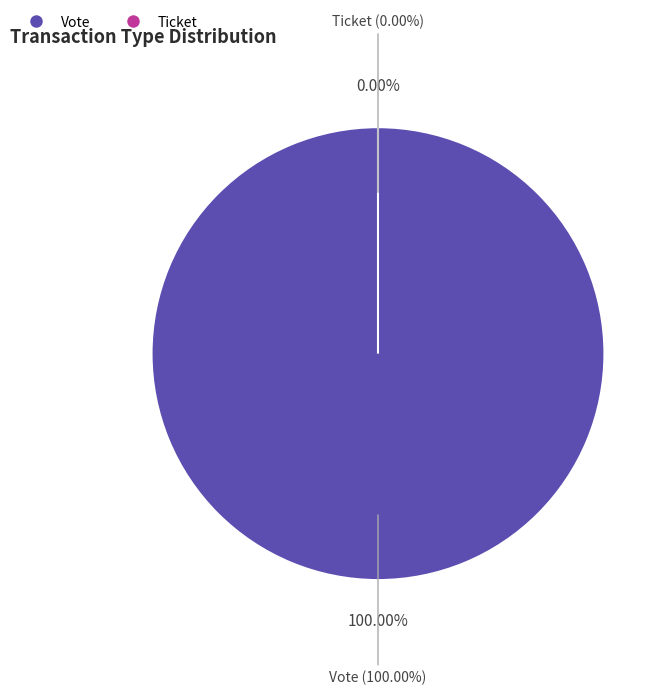

Does Ticket represent more than half of the total?

No